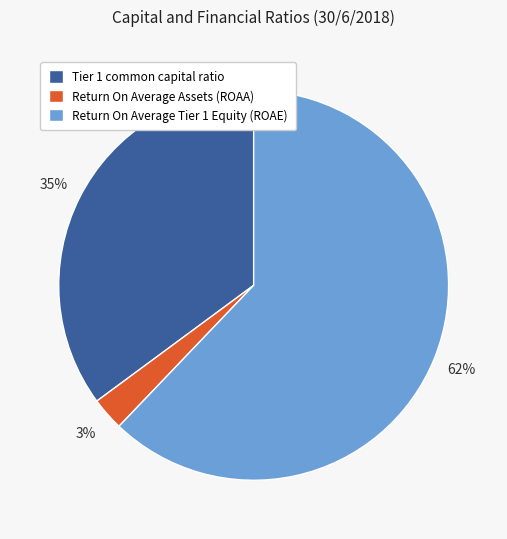

Rank the categories by value from lowest to highest.

Return On Average Assets (ROAA), Tier 1 common capital ratio, Return On Average Tier 1 Equity (ROAE)